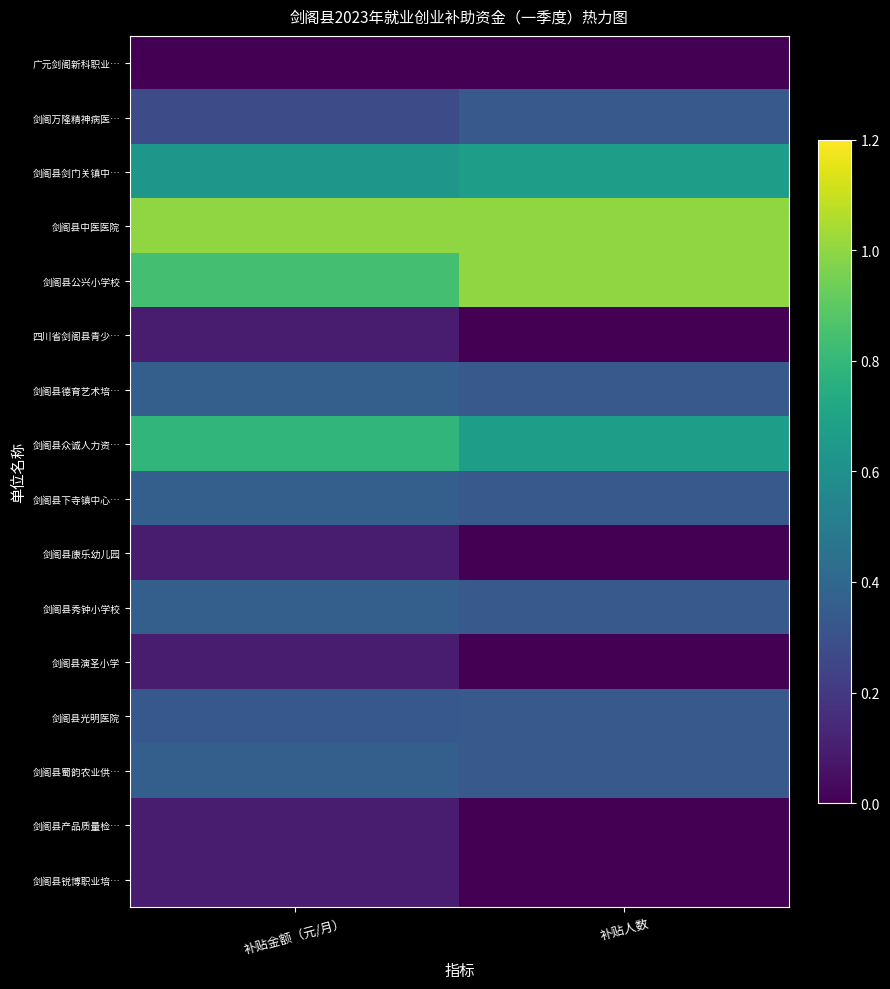

What is the difference between the highest and lowest values at 补贴金额（元/月）?

1.0